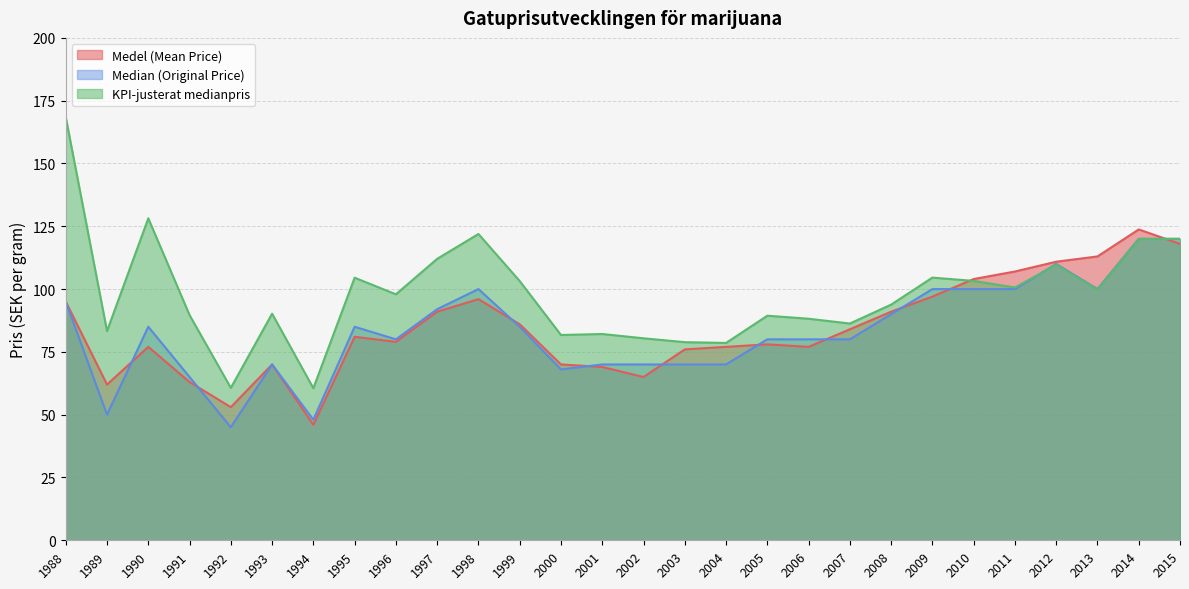

Where is the first local maximum for Median (Original Price)?

1990